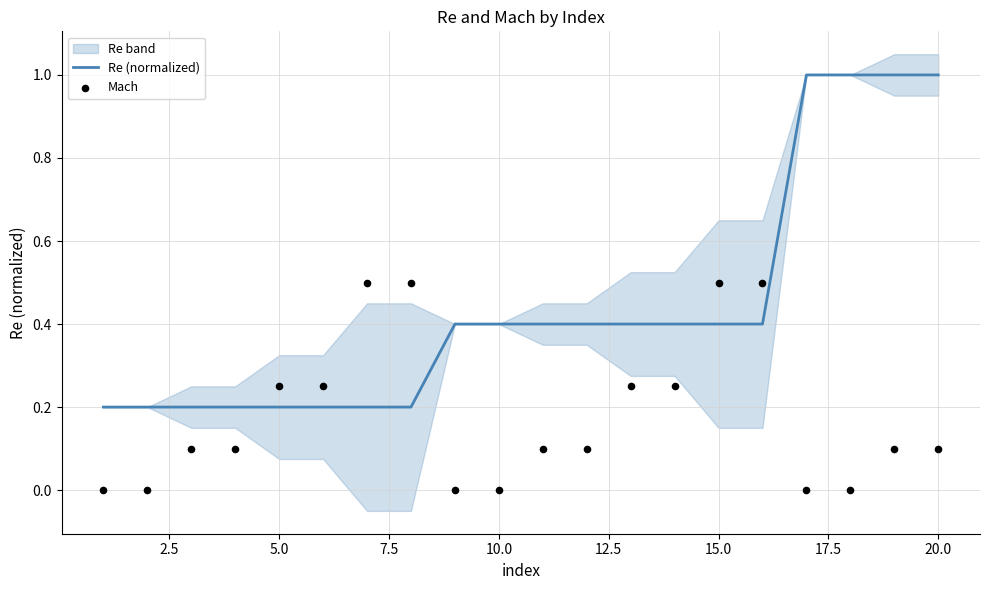

The Re (normalized) series shows 0.2 at 5.0. True or false?

True